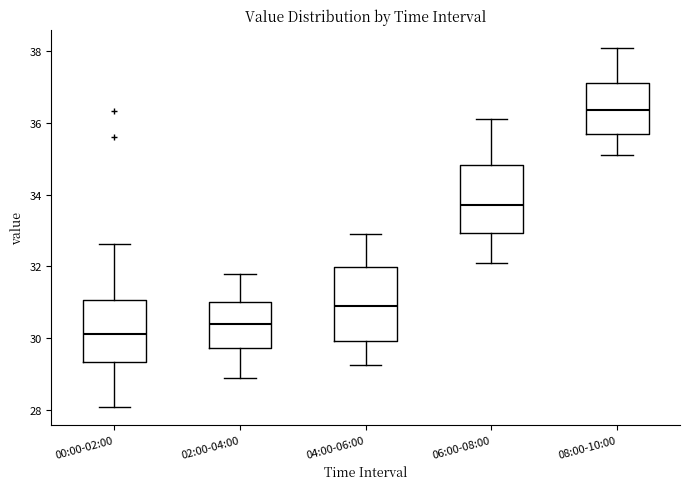

Reading left to right, transcribe this box plot: for each box, give where its median line is, the range the box spans, and where its two whiskers end, as read against the y-axis. The values are not printed on the chart, so give them approximately, as read against the axis.

00:00-02:00: median 30.2, box 29.4 to 31.0, whiskers 28.0 to 32.6
02:00-04:00: median 30.4, box 29.8 to 31.0, whiskers 29.0 to 31.8
04:00-06:00: median 31.0, box 30.0 to 32.0, whiskers 29.2 to 33.0
06:00-08:00: median 33.8, box 33.0 to 34.8, whiskers 32.2 to 36.2
08:00-10:00: median 36.4, box 35.8 to 37.2, whiskers 35.2 to 38.2